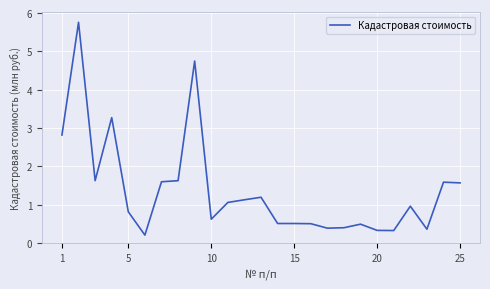

What is the difference between the maximum and minimum values?

5.6